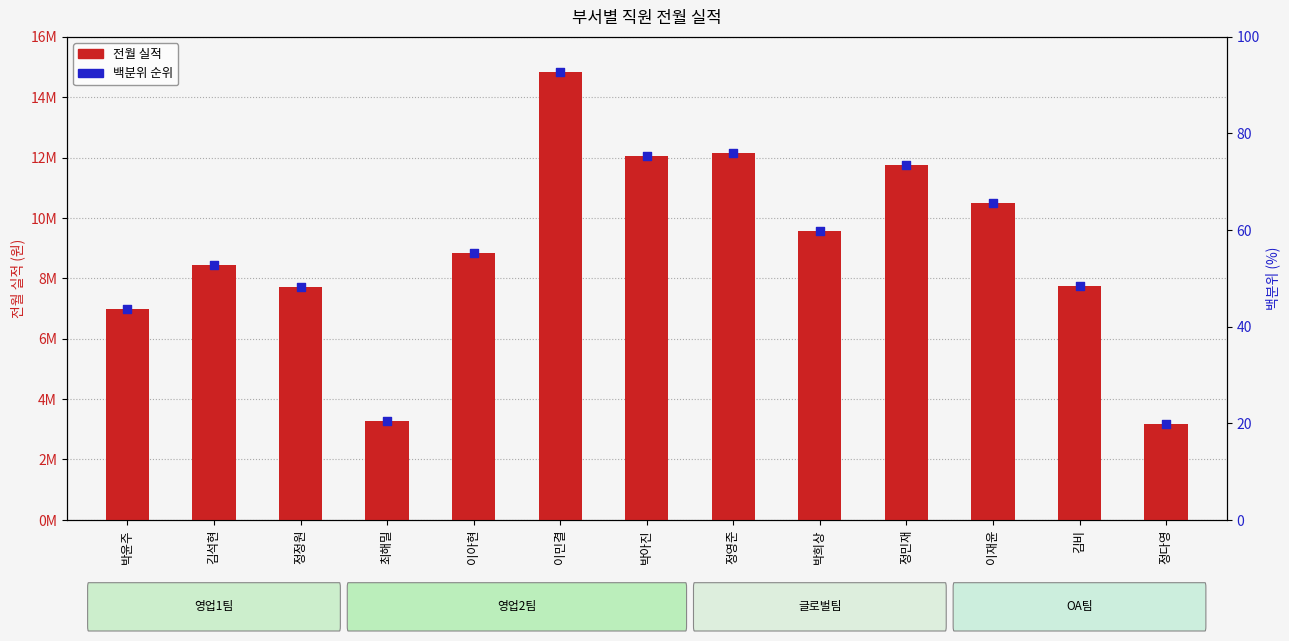

Which series has the widest spread of Y values?

전월 실적